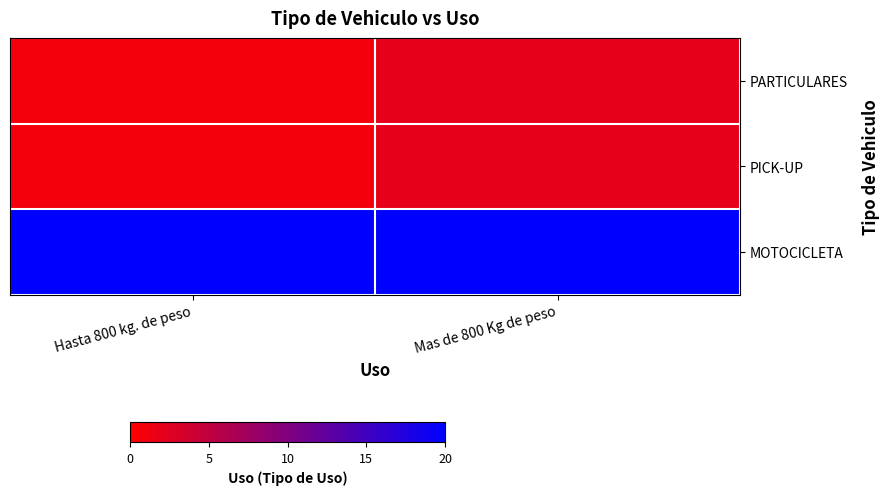

Between Mas de 800 Kg de peso and Hasta 800 kg. de peso, which is larger?

Mas de 800 Kg de peso